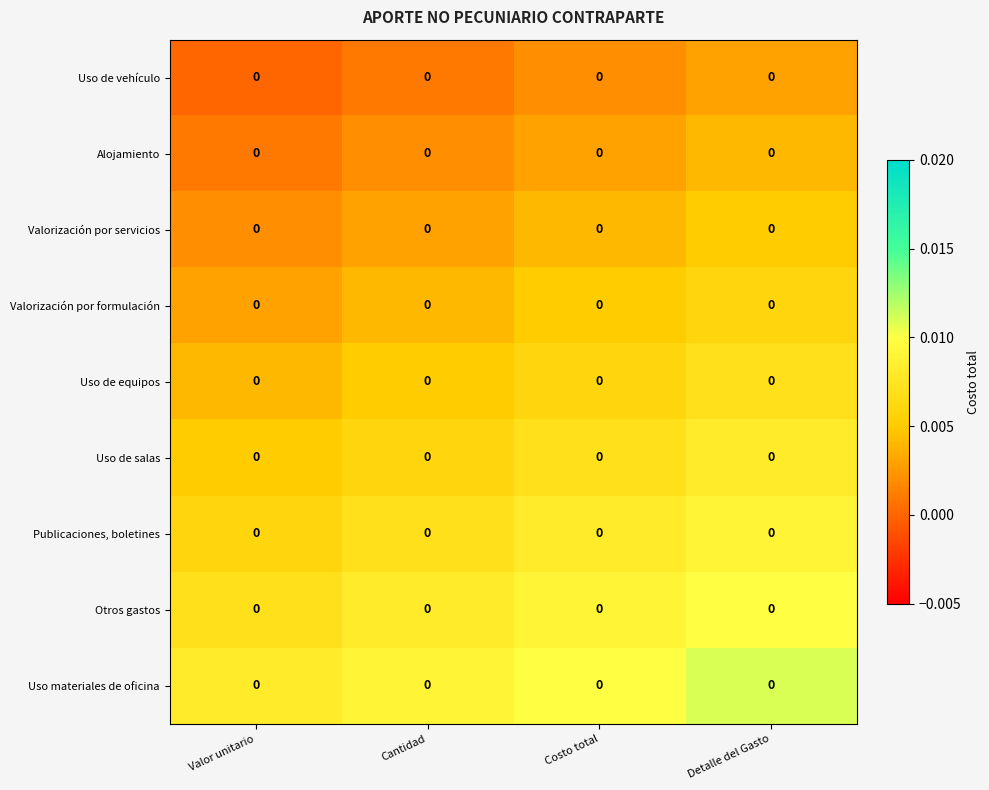

Is it true that Alojamiento equals 0.0 at Valor unitario?

True